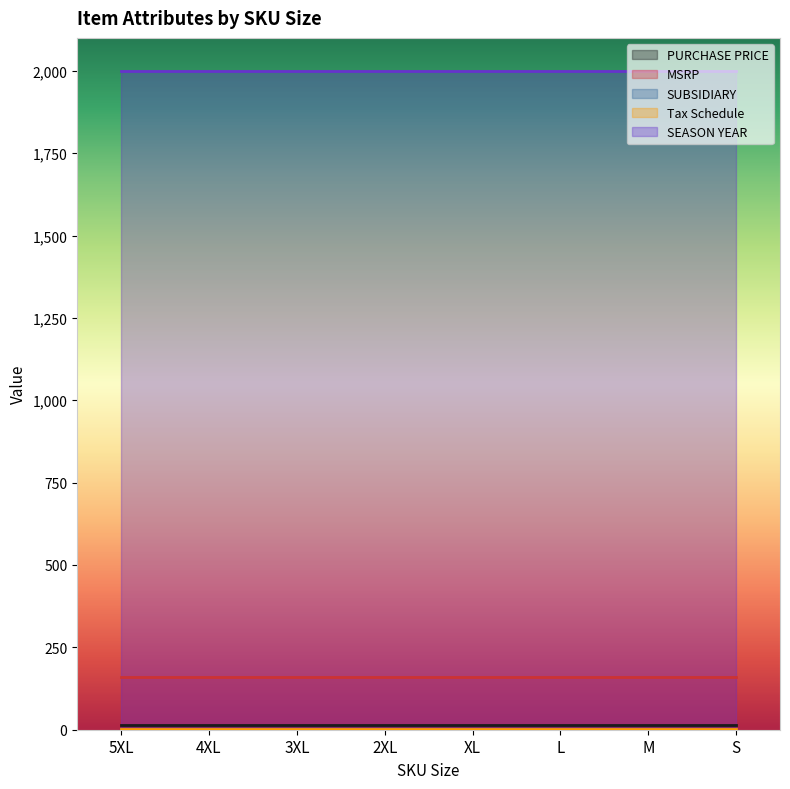

What are all the series names shown in the legend?

PURCHASE PRICE, MSRP, SUBSIDIARY, Tax Schedule, SEASON YEAR